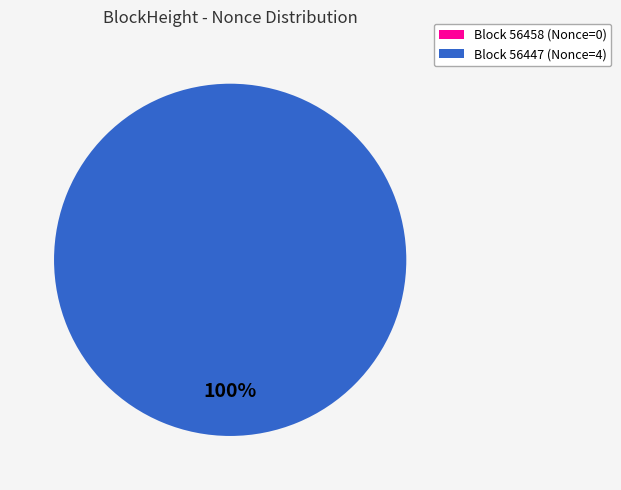

To the nearest percent, what portion does 56447 represent?

100%